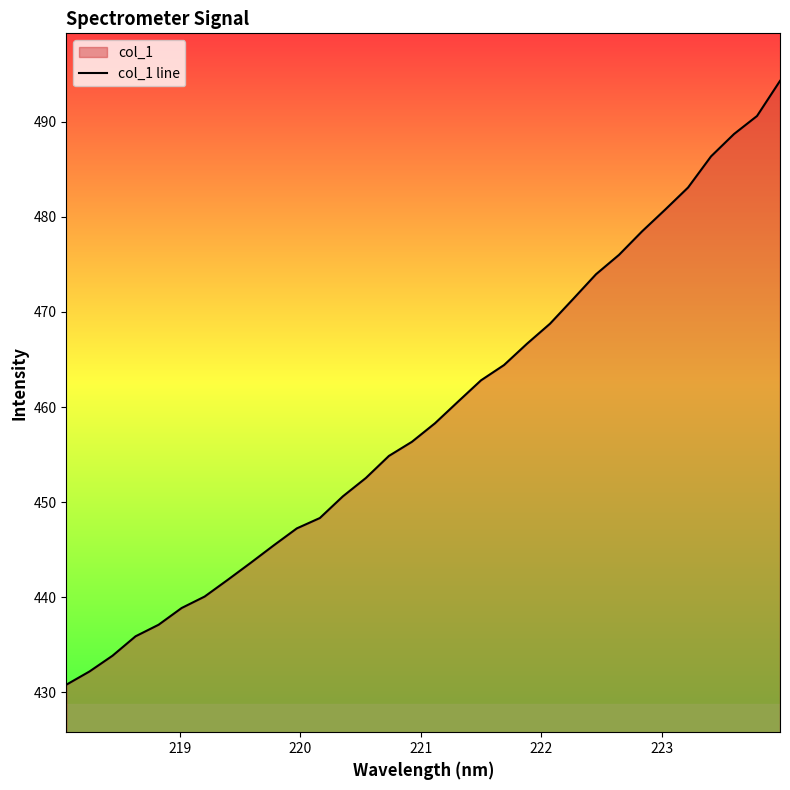

What is the difference between the maximum and minimum values?

63.5